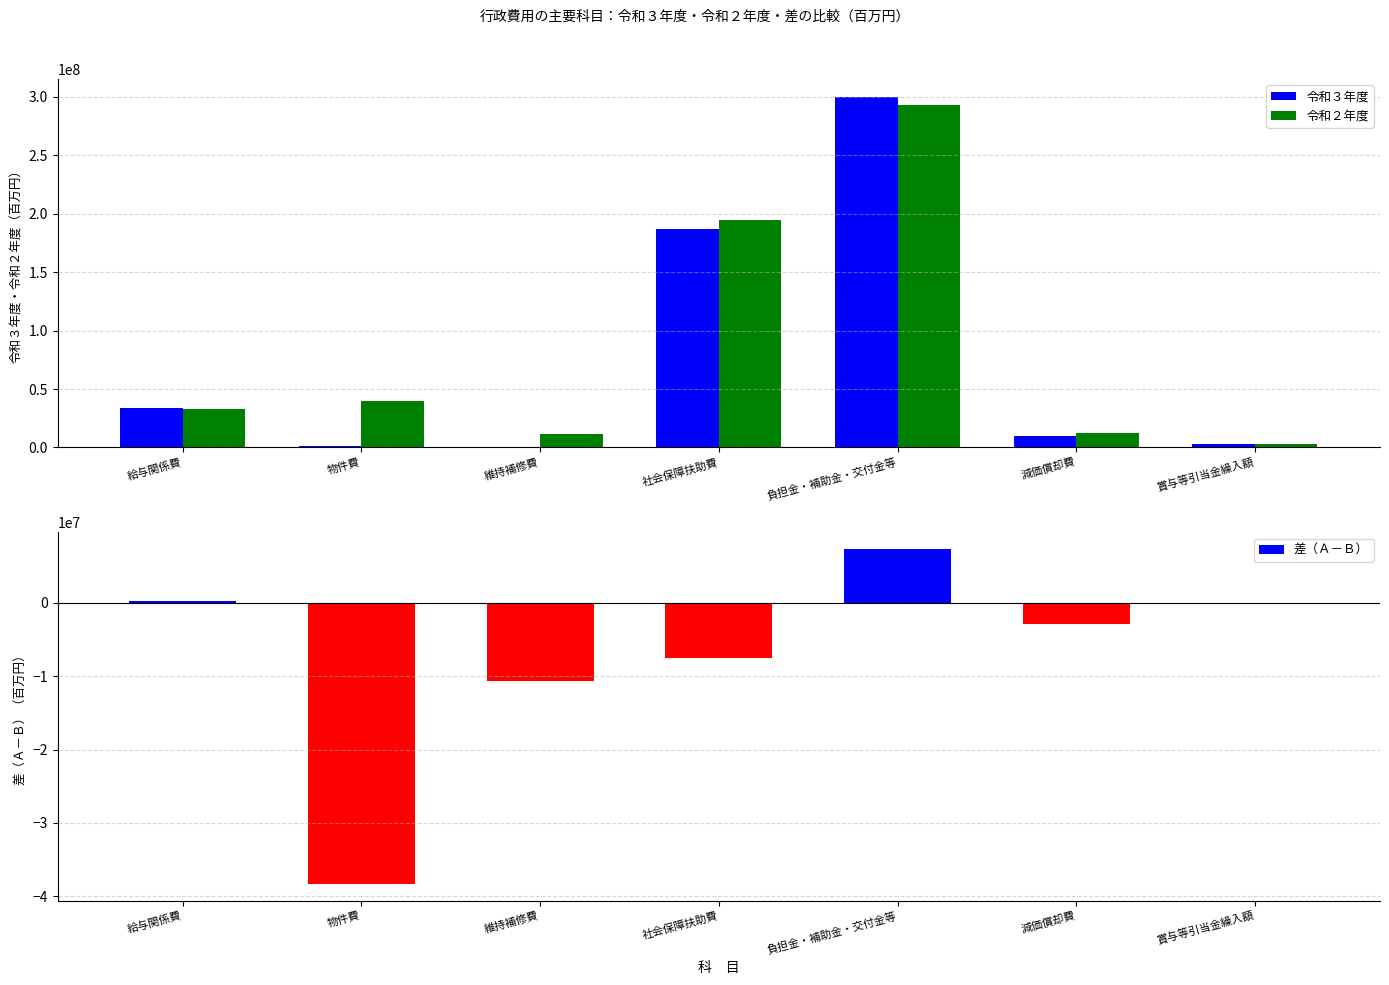

List the series in order of their peak value, lowest first.

令和２年度, 令和３年度